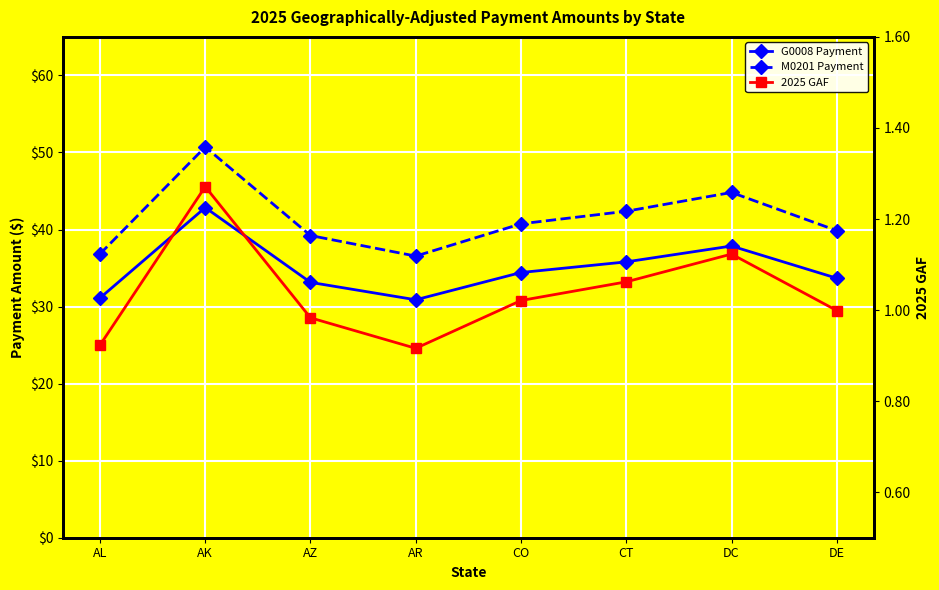

What are all the series names shown in the legend?

G0008 Payment, M0201 Payment, 2025 GAF